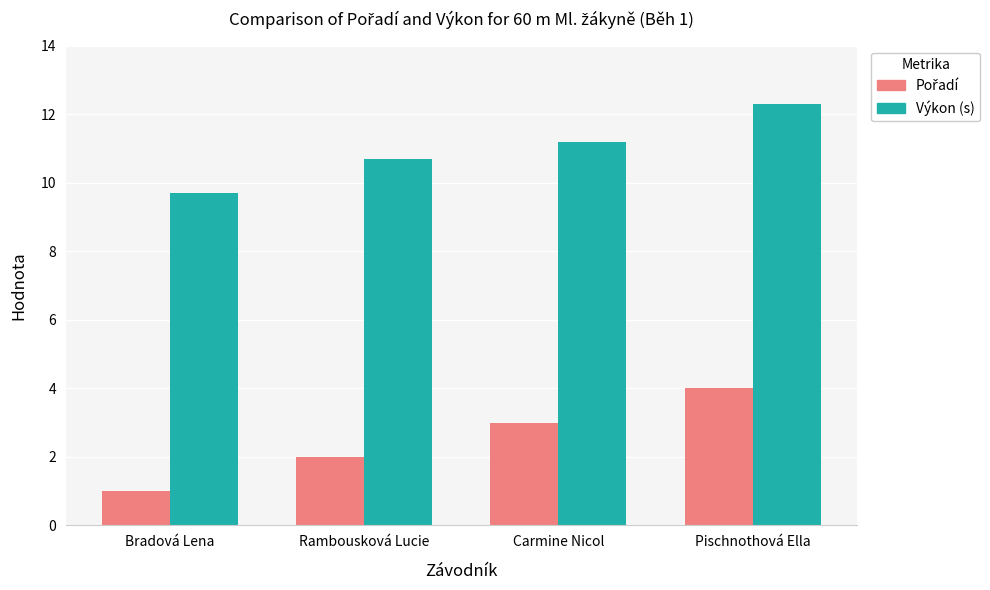

Which series has the largest total across all categories?

Výkon (s)